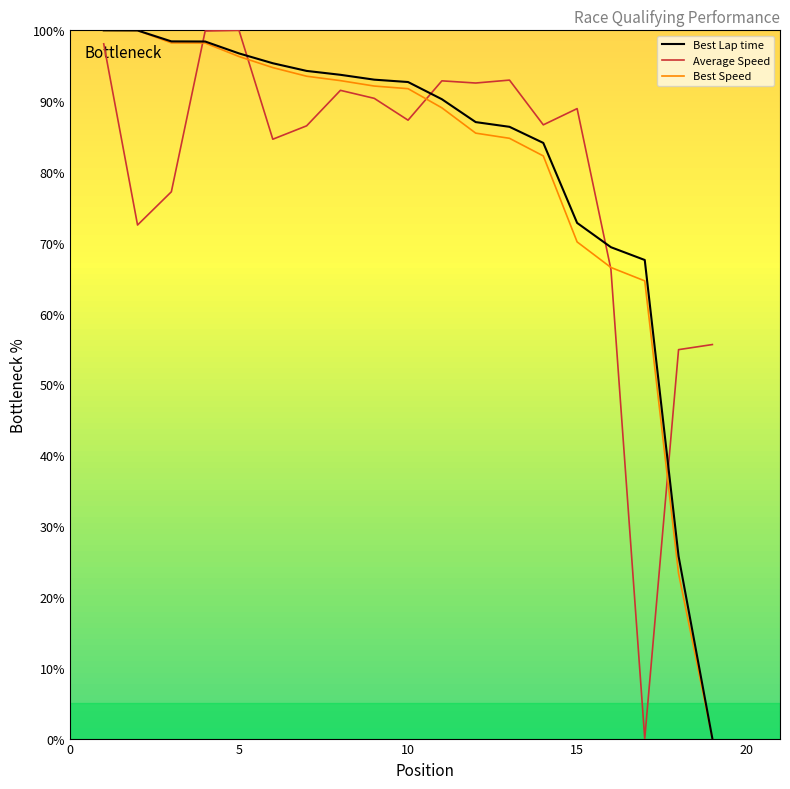

How many times do Best Speed and Best Lap time cross each other?

2